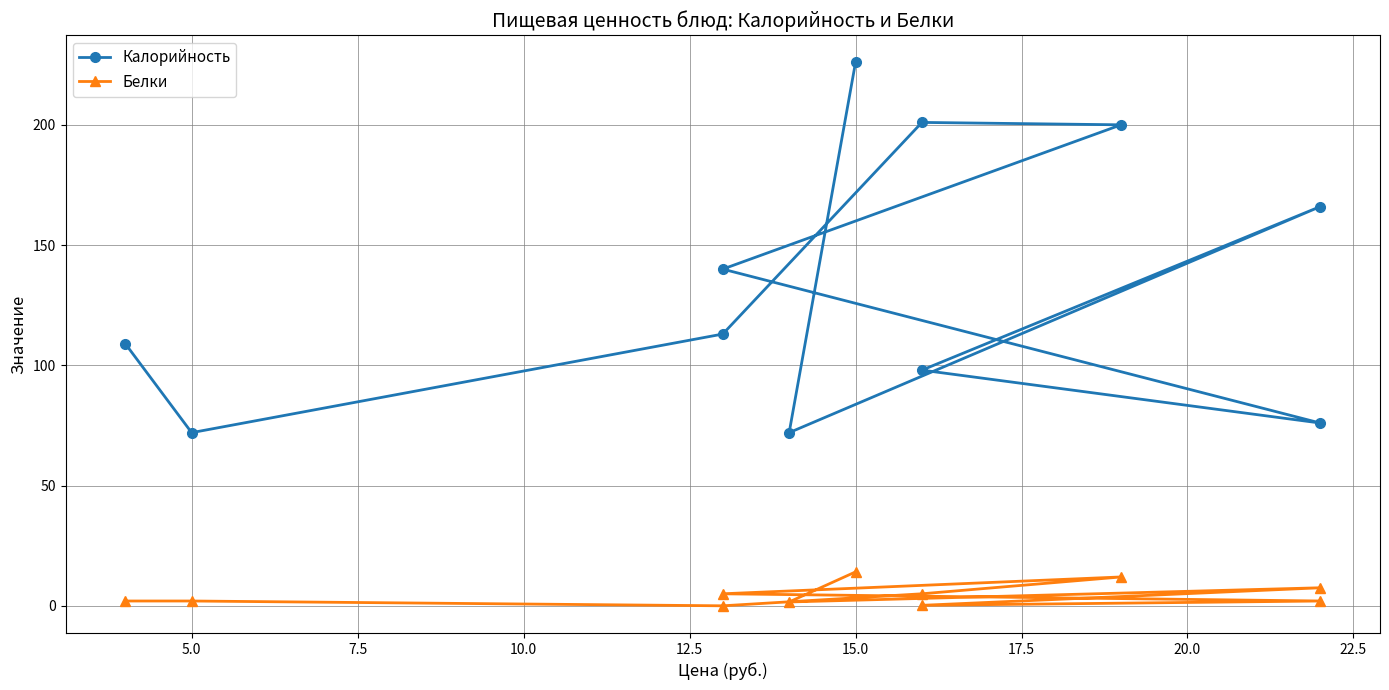

What value does the Калорийность series have at 17.5?

200.0